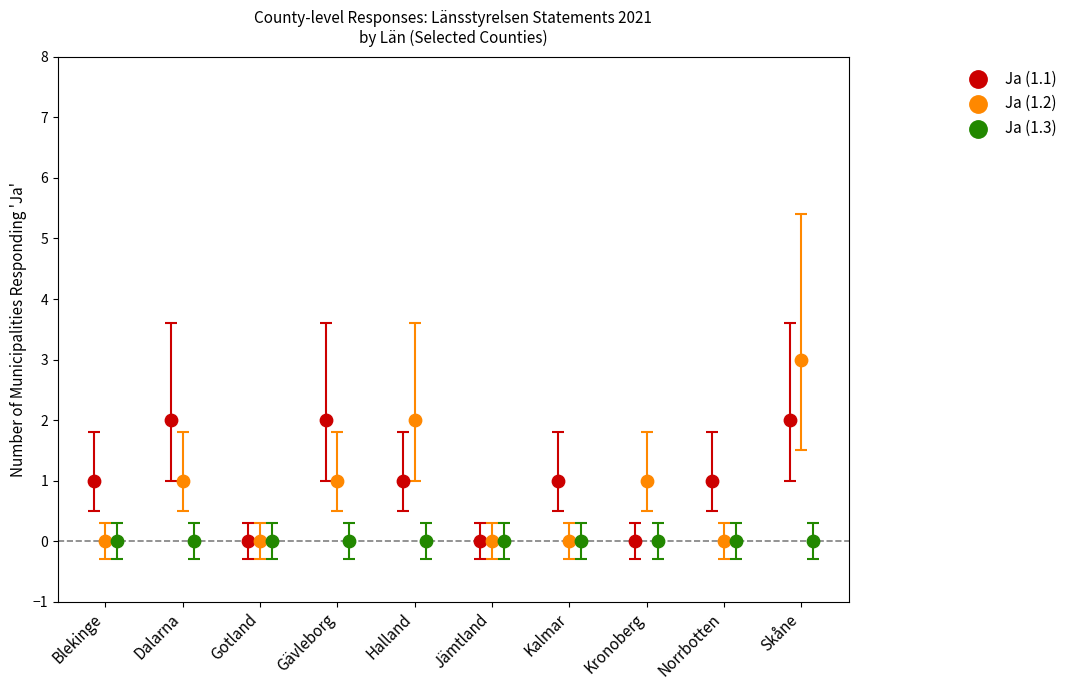

What are all the series names shown in the legend?

Ja (1.1), Ja (1.2), Ja (1.3)